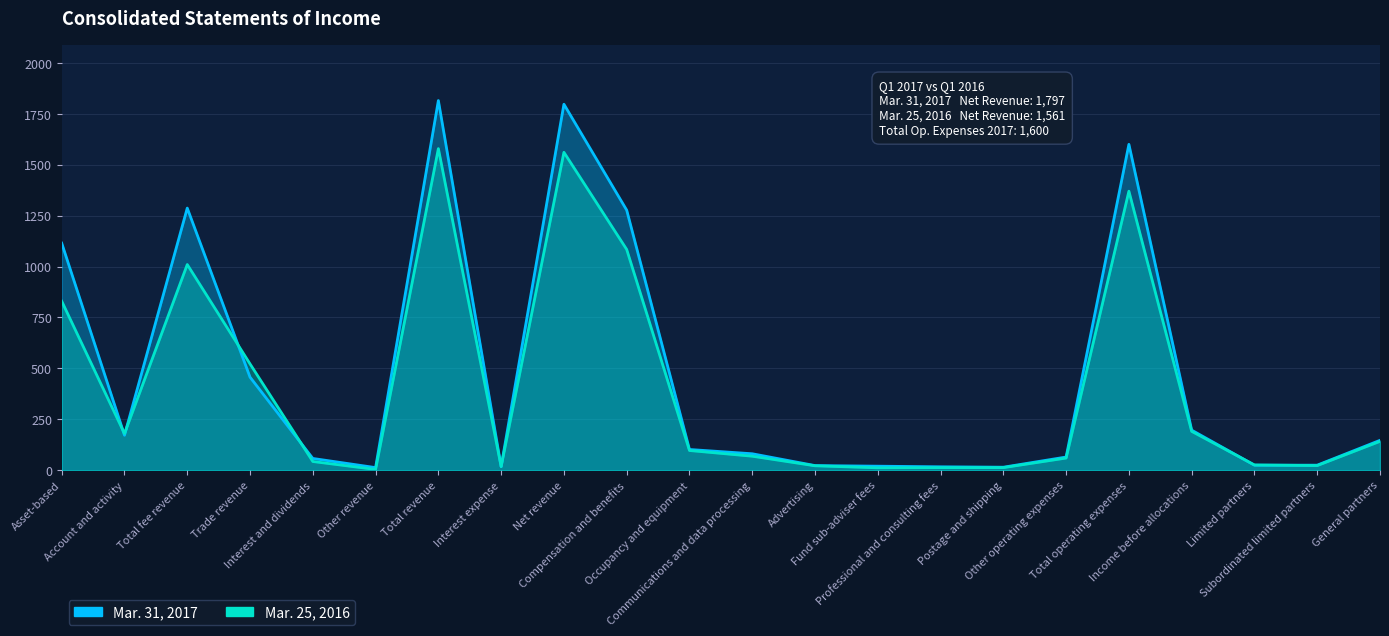

True or false: Mar. 25, 2016 has more than 1 points higher than both neighbors.

True